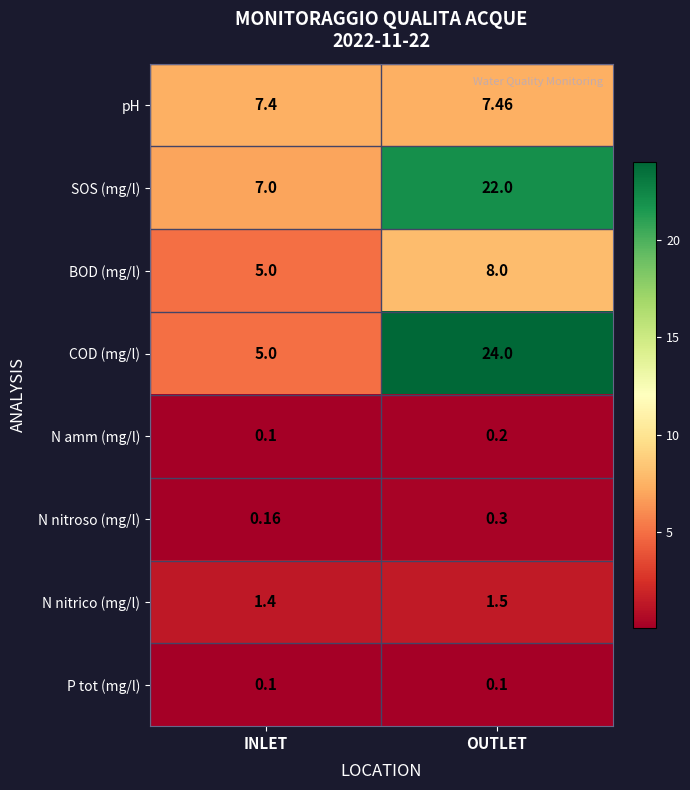

How many data points does each series have?

2